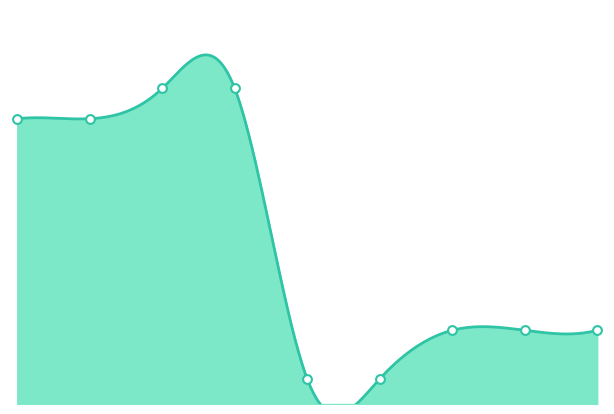

Between 2015-02-08 and 2015-02-08, which is larger?

2015-02-08